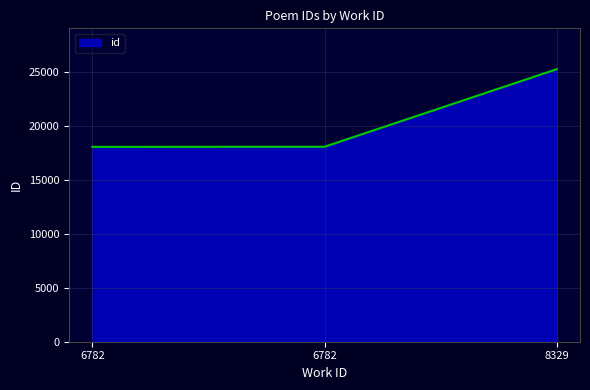

Reading left to right, extract all data points from this chart.

18077	18087	25281